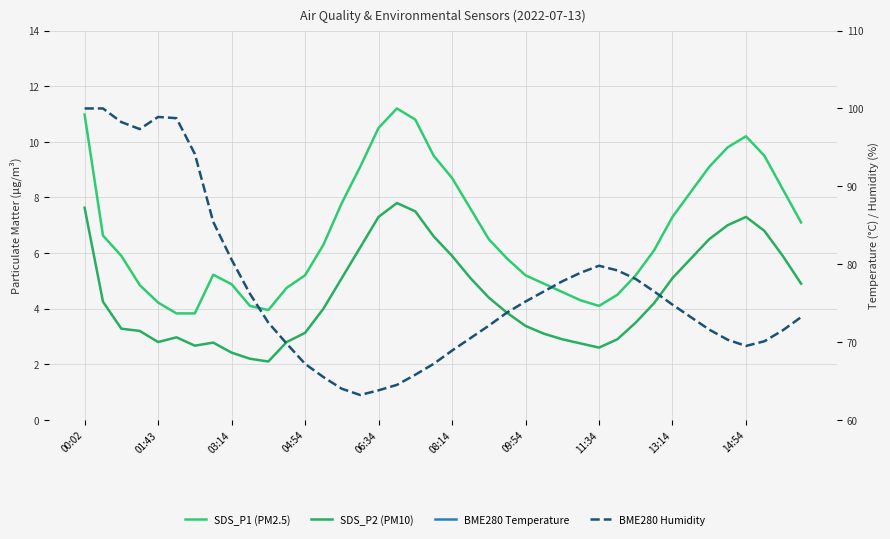

At which category is the sum across all series the highest?

00:02